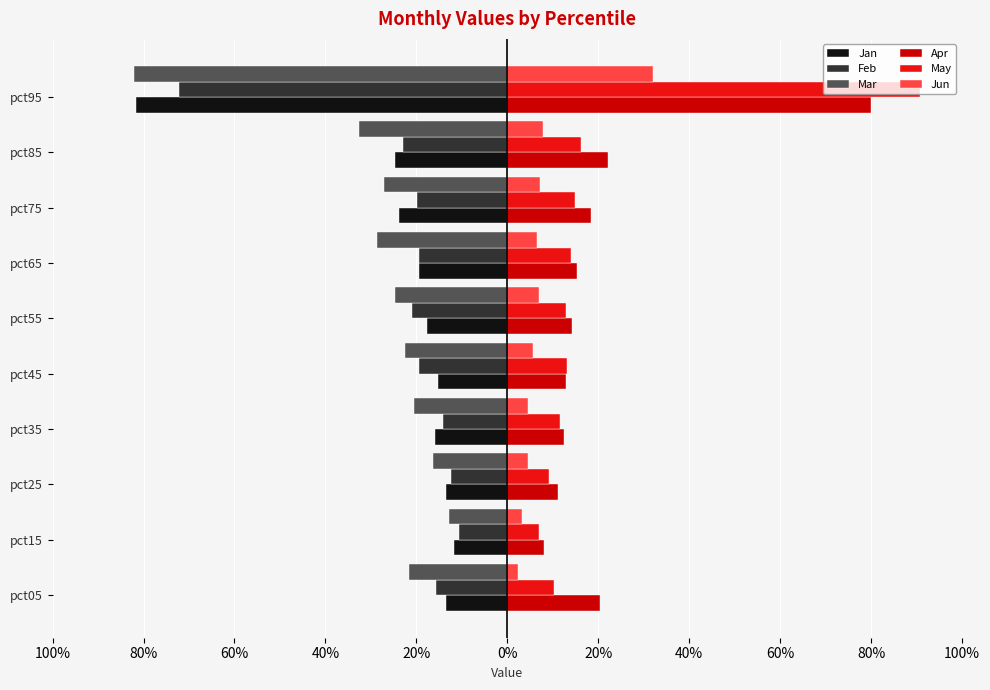

What is the average value of the May series?

0.2